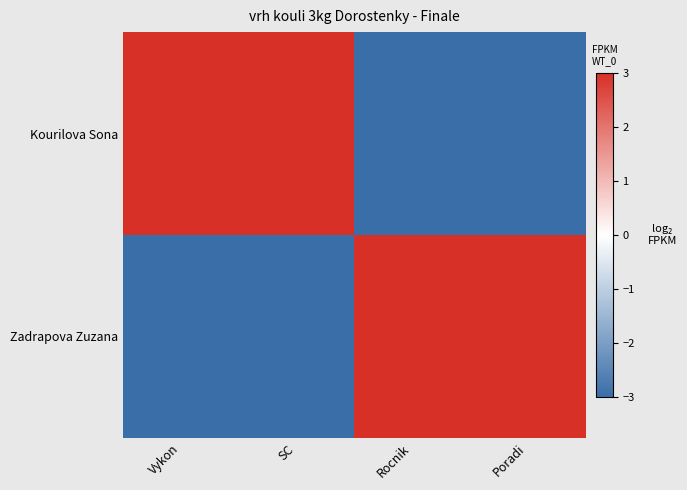

What is the difference between the highest and lowest values at Rocnik?

6